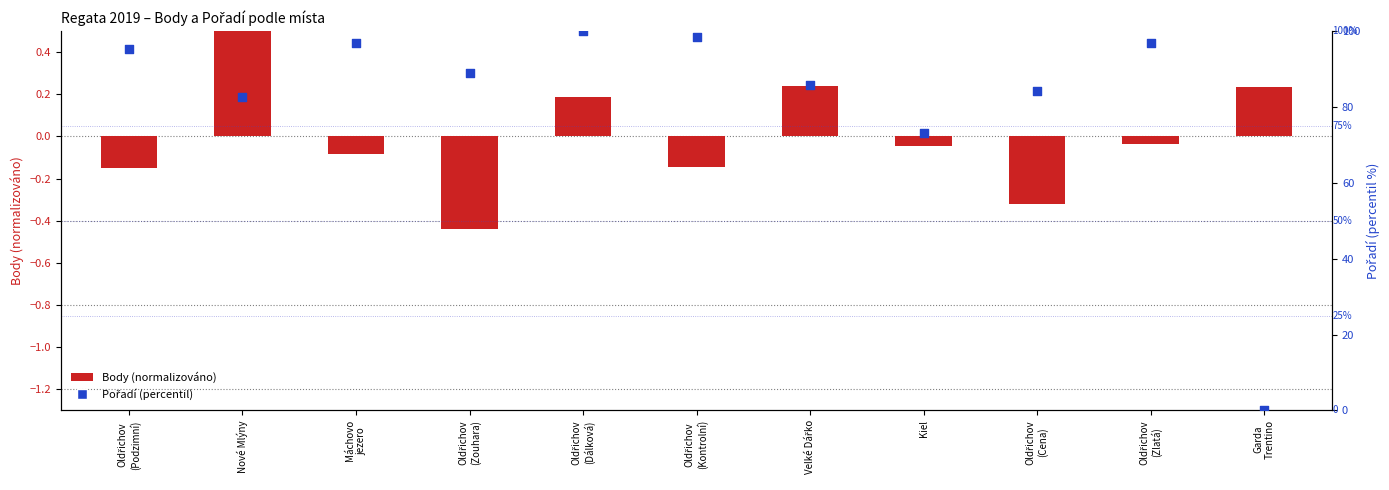

At which category is the sum across all series the highest?

Oldřichov
(Dálková)